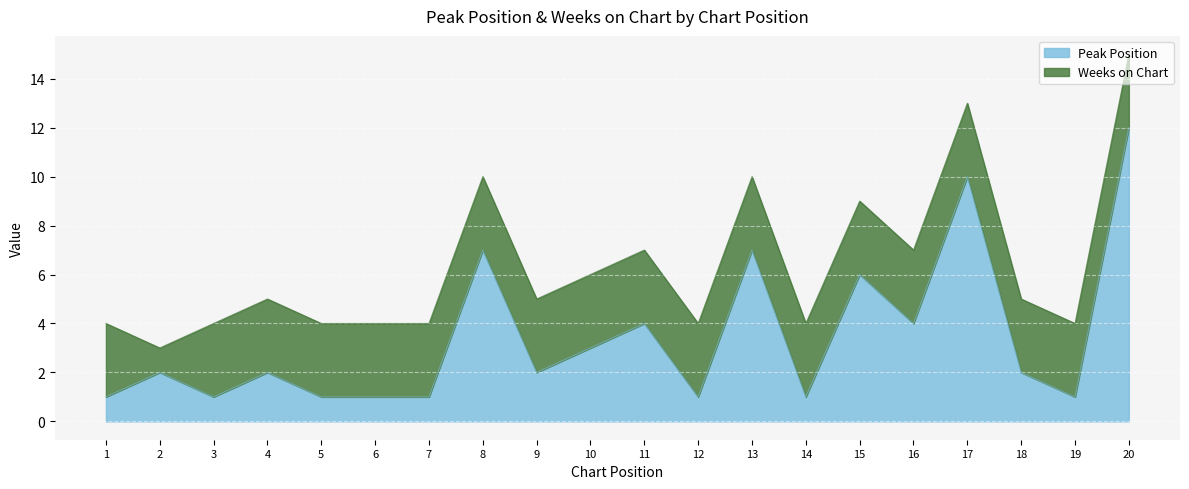

What is the average value?

3